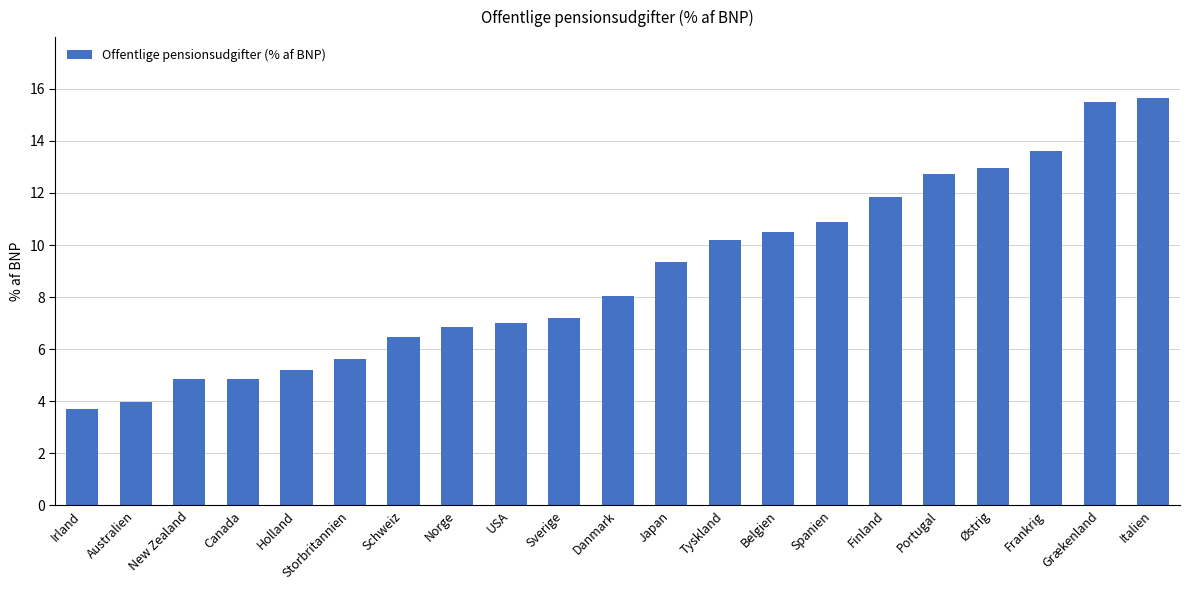

The chart shows a value of 2.0 at Irland. True or false?

False